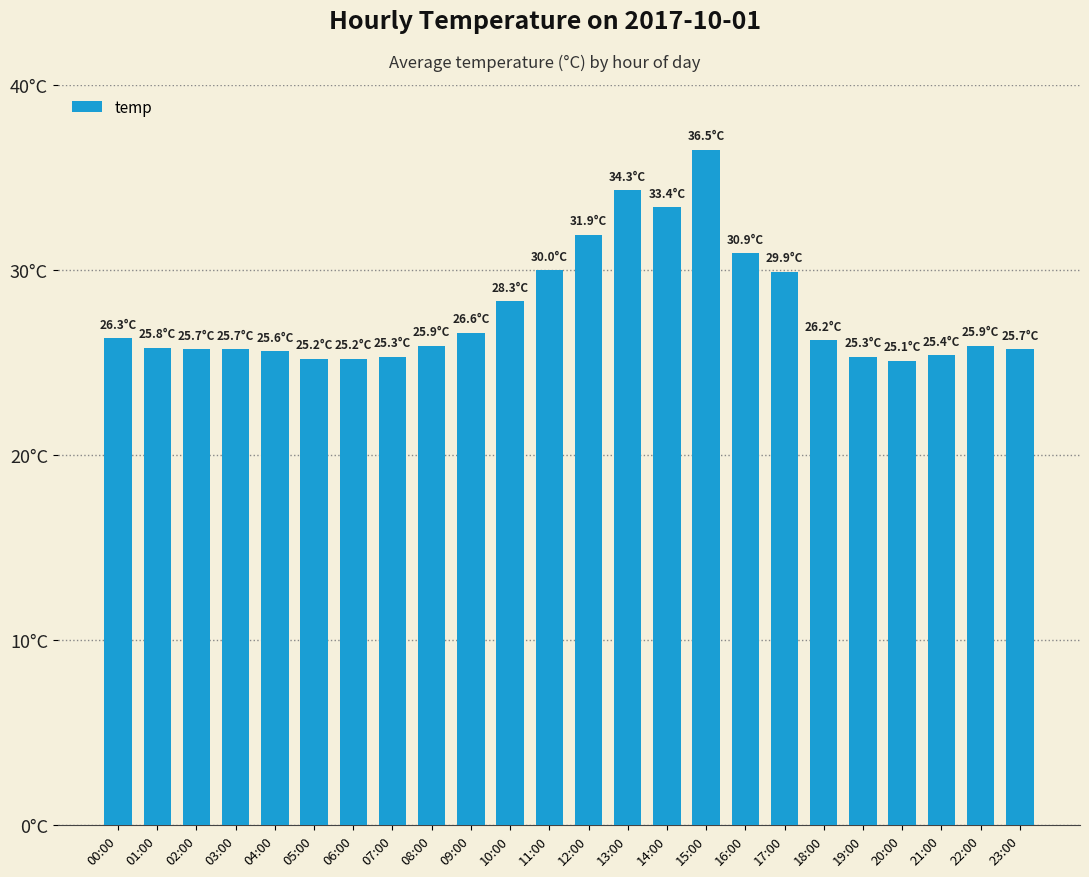

What position from the right is 09:00?

15